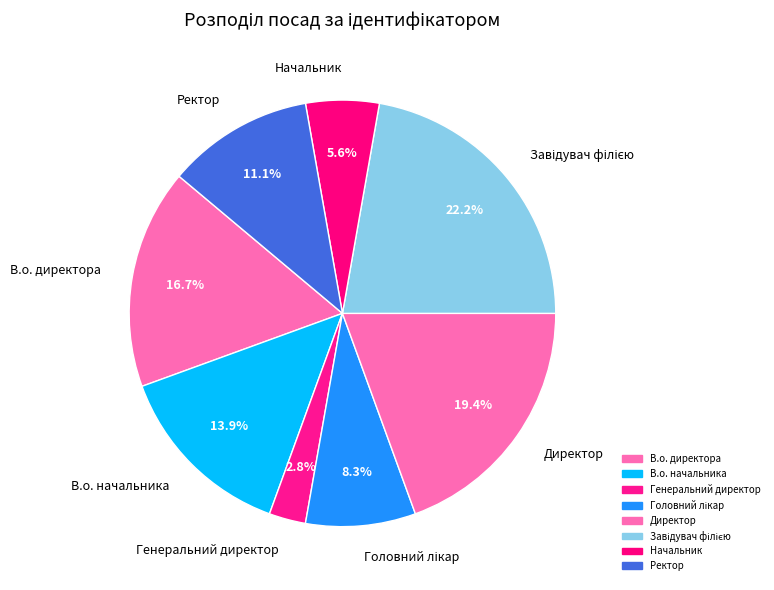

What is the smallest slice in the pie chart?

Генеральний директор